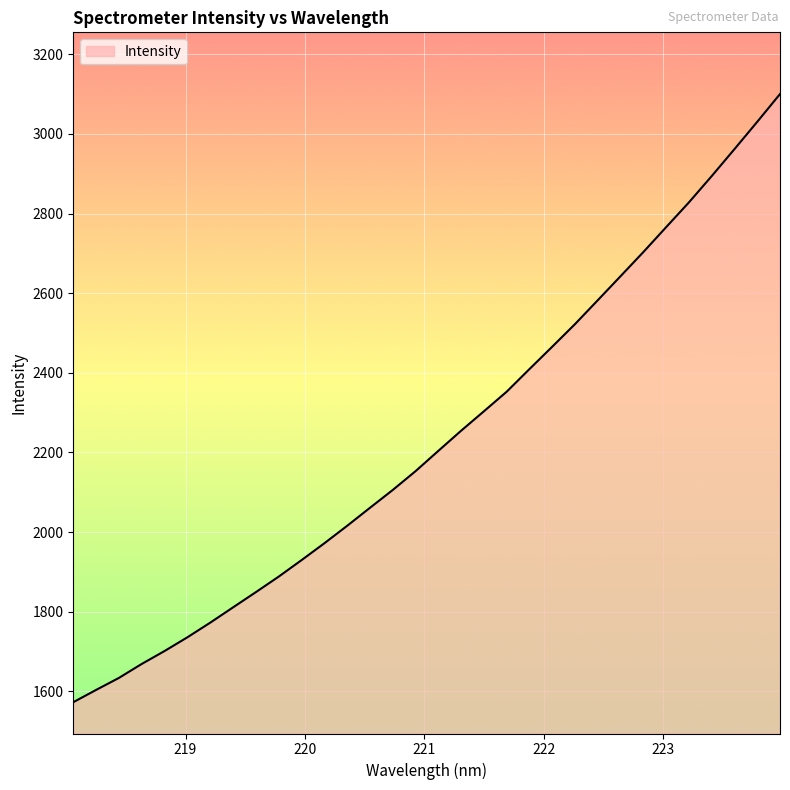

What is the maximum value shown in the chart?

3100.1